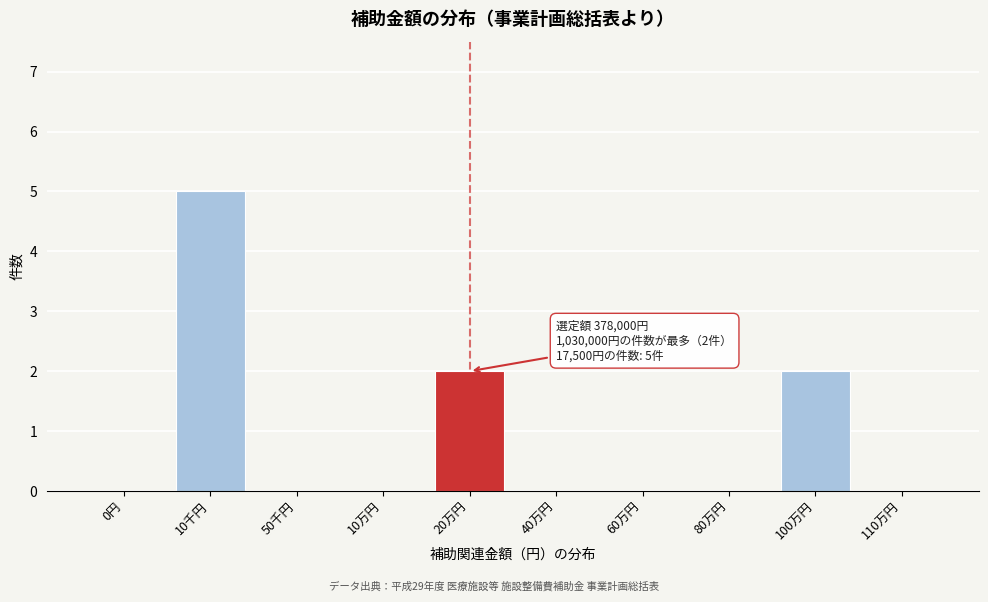

Reading right to left, extract all data points from this chart.

110万円=0	100万円=2	80万円=0	60万円=0	40万円=0	20万円=2	10万円=0	50千円=0	10千円=5	0円=0